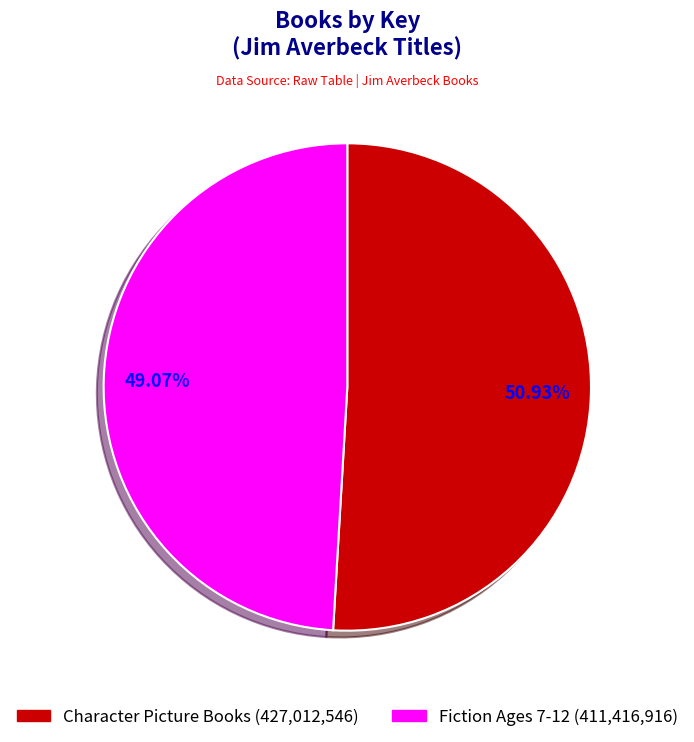

Between Character Picture Books (427,012,546) and Fiction Ages 7-12 (411,416,916), which is larger?

Character Picture Books (427,012,546)